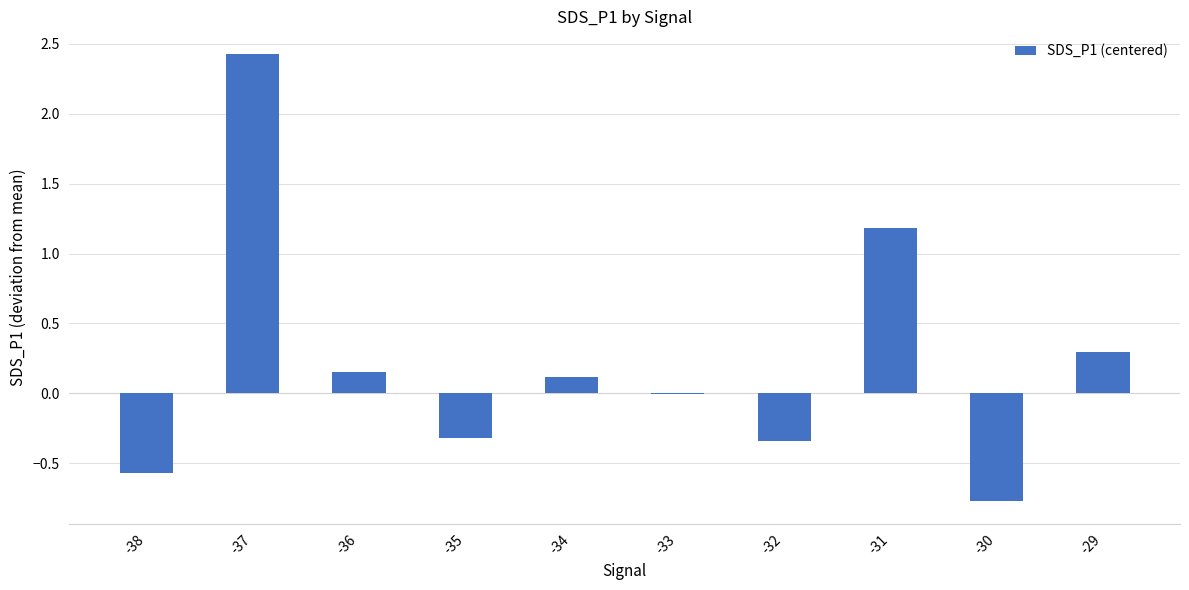

What is the sum of the values at -38 and -34?

-0.5